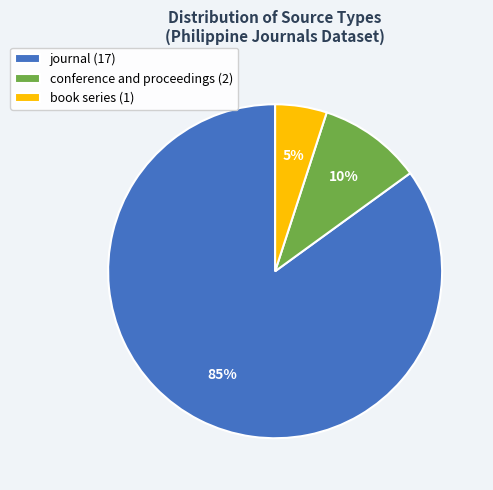

To the nearest percent, what is the difference between the largest and smallest slice percentages?

80%